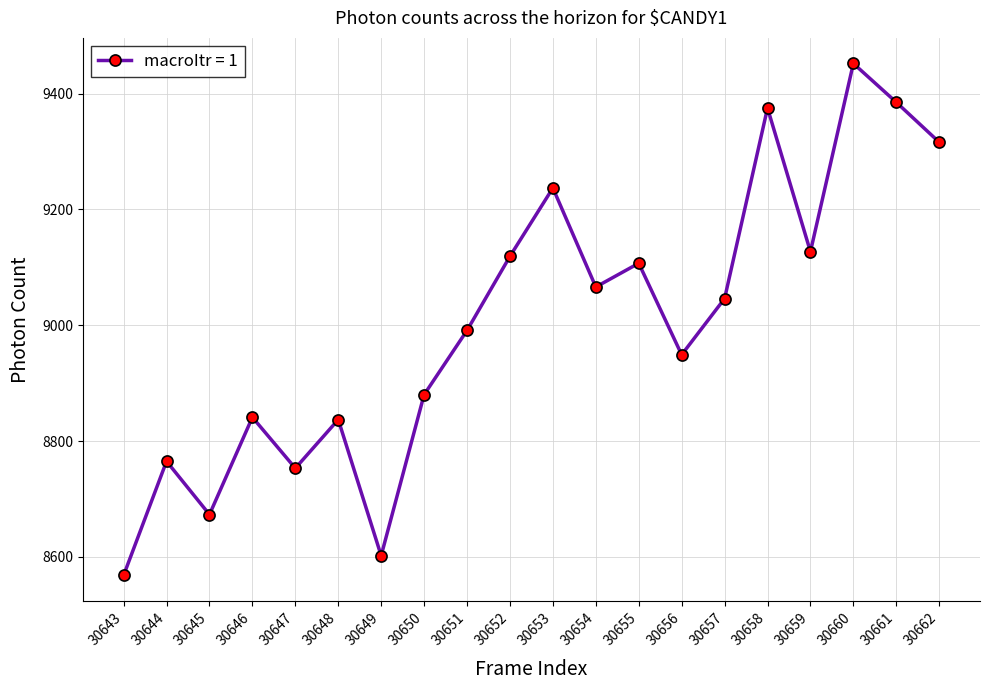

The value at 30658 is 2935. True or false?

False